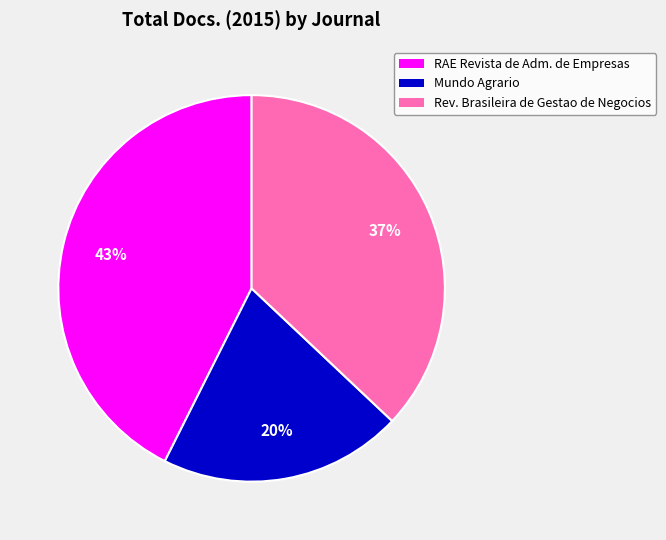

Is the sum of Rev. Brasileira de Gestao de Negocios and RAE Revista de Adm. de Empresas greater than half?

Yes